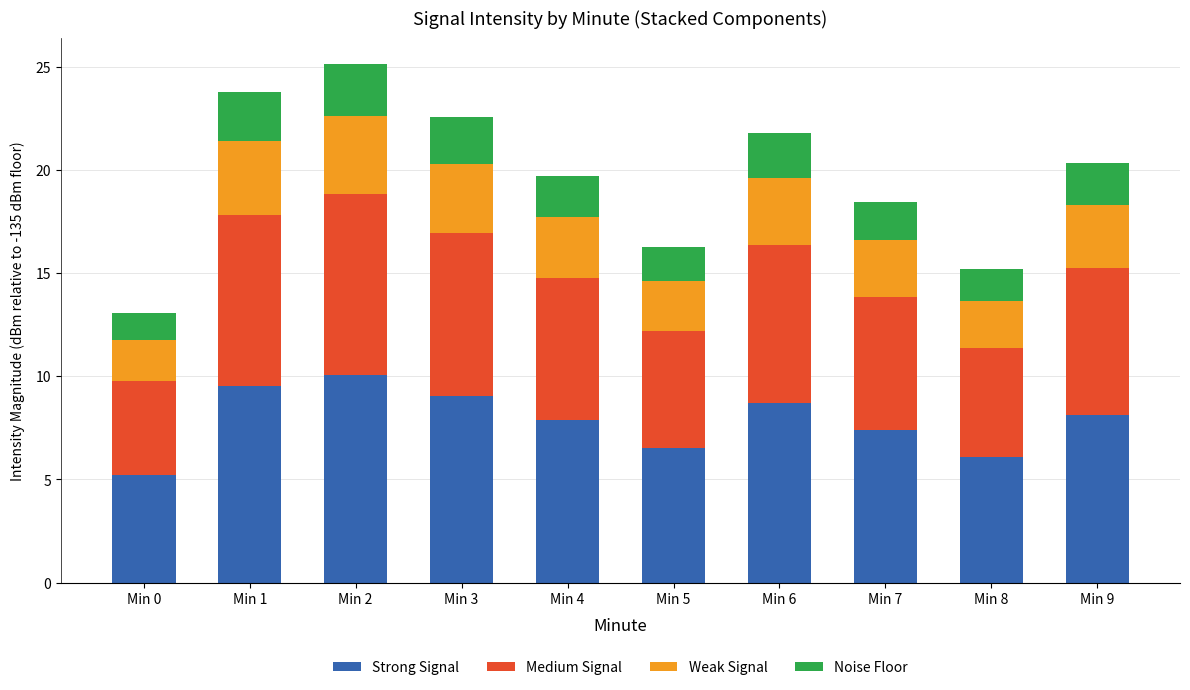

Is it true that Strong Signal equals 16.7 at Min 2?

False